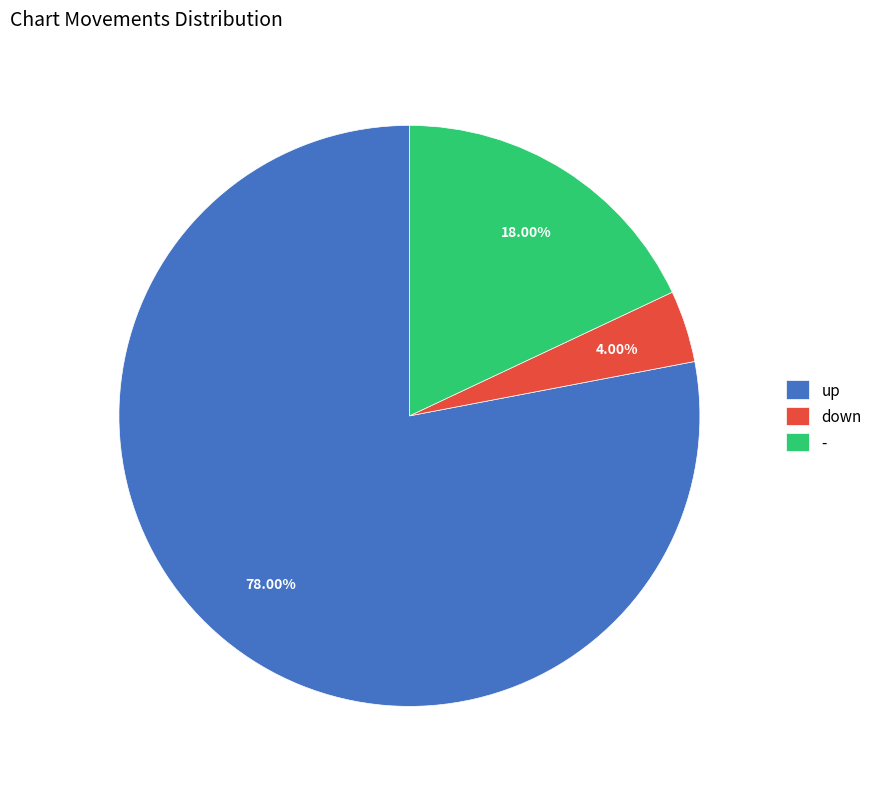

Do up and - together represent more than half of the pie?

Yes